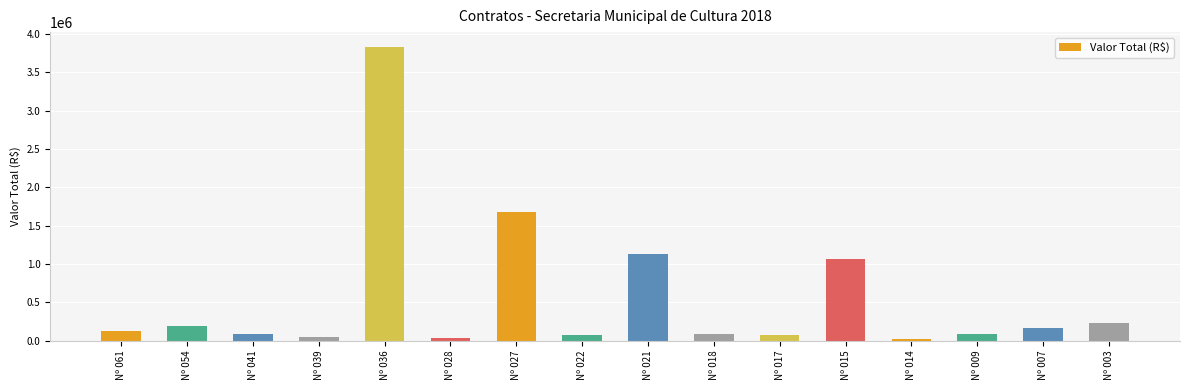

What is the ratio of the value at Nº 009 to the value at Nº 007?

0.5